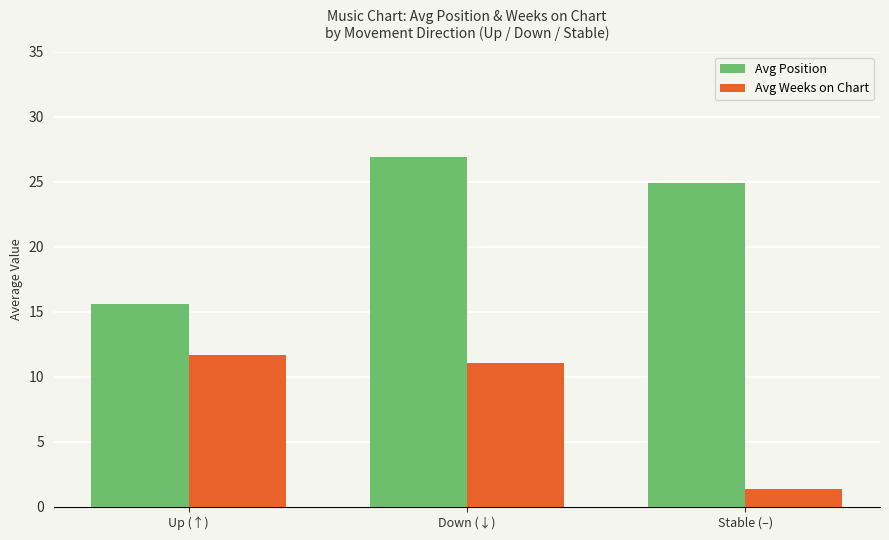

What is the difference between the Avg Position values at Down (↓) and Up (↑)?

11.3